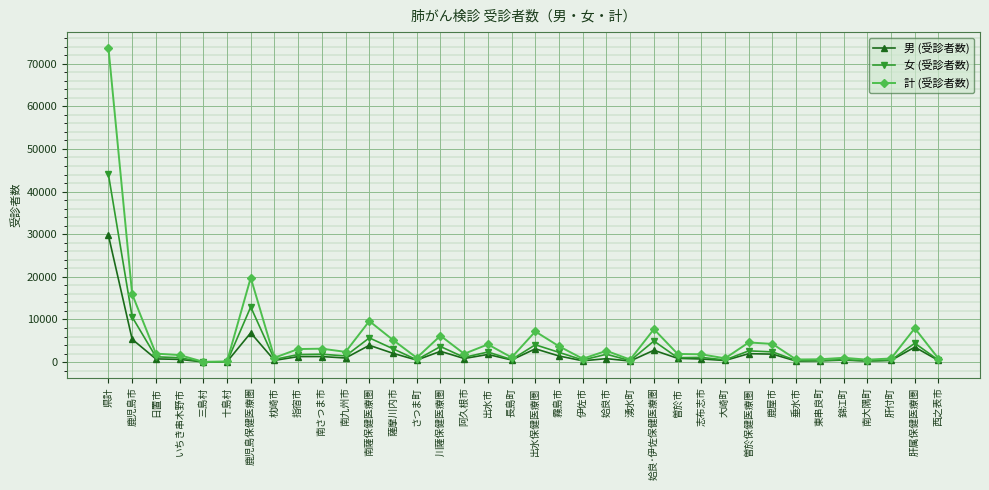

What is the sum of the 計 (受診者数) values at 姶良市 and 鹿屋市?

6903